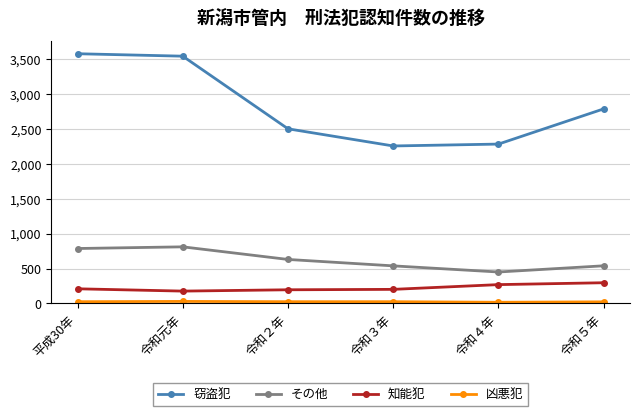

At which label is 窃盗犯 closest to 2919?

令和５年